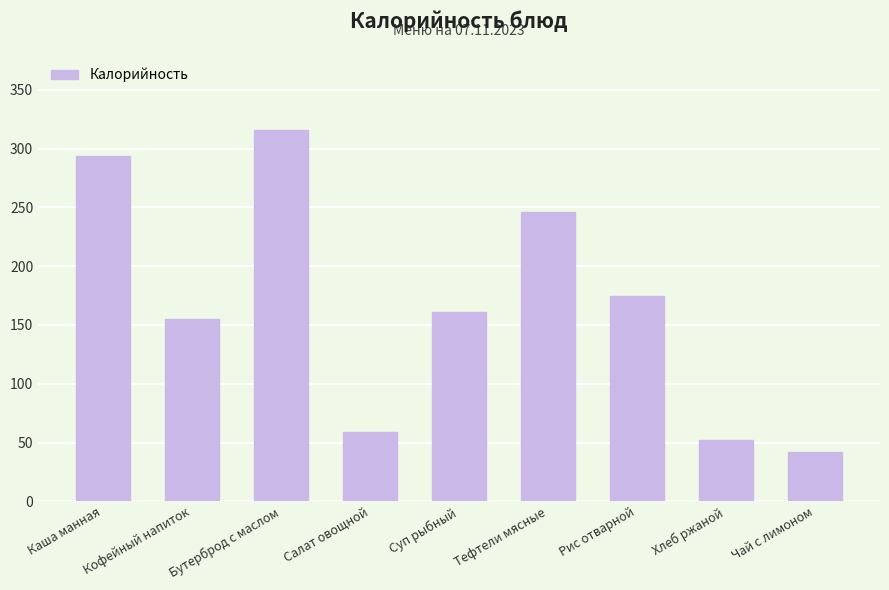

What is the value of the 7th bar from the left?

175.0